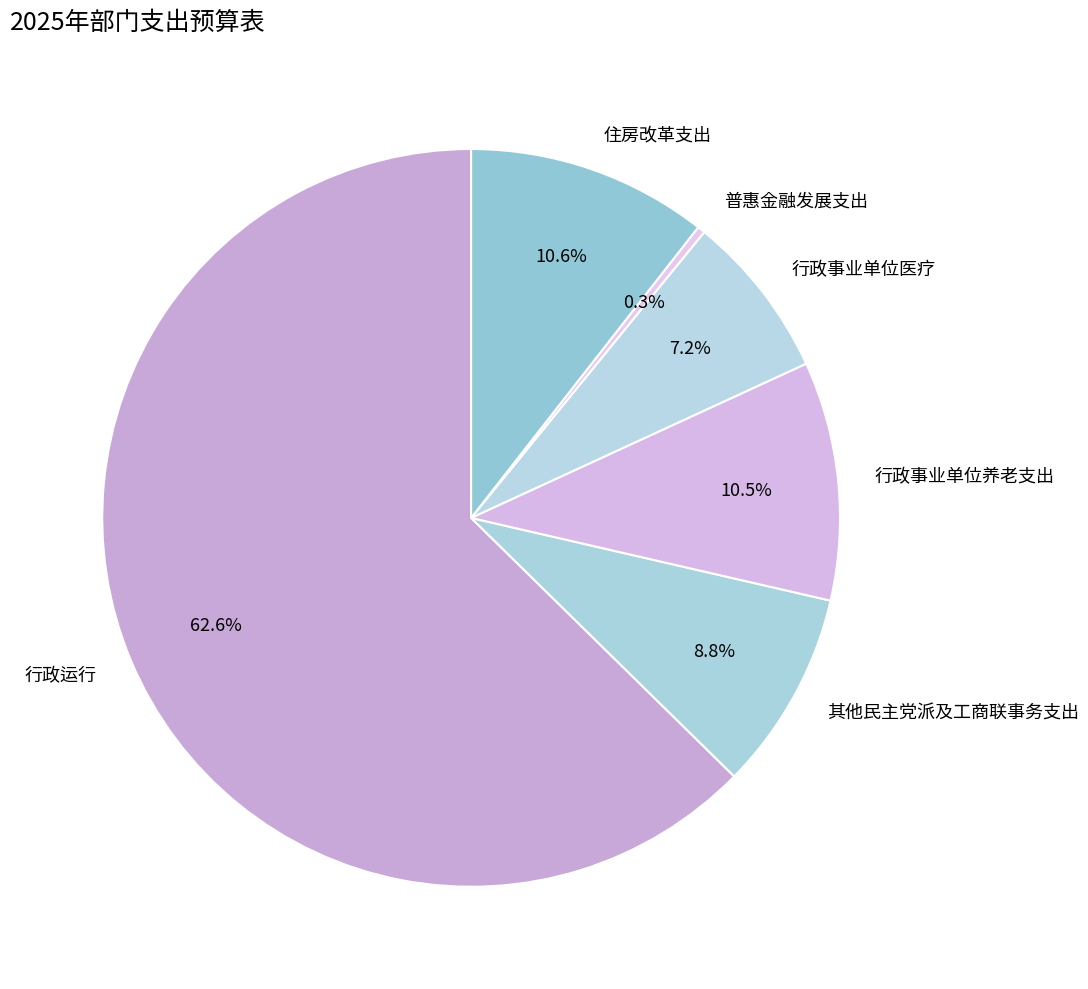

Count the number of slices in the pie.

6